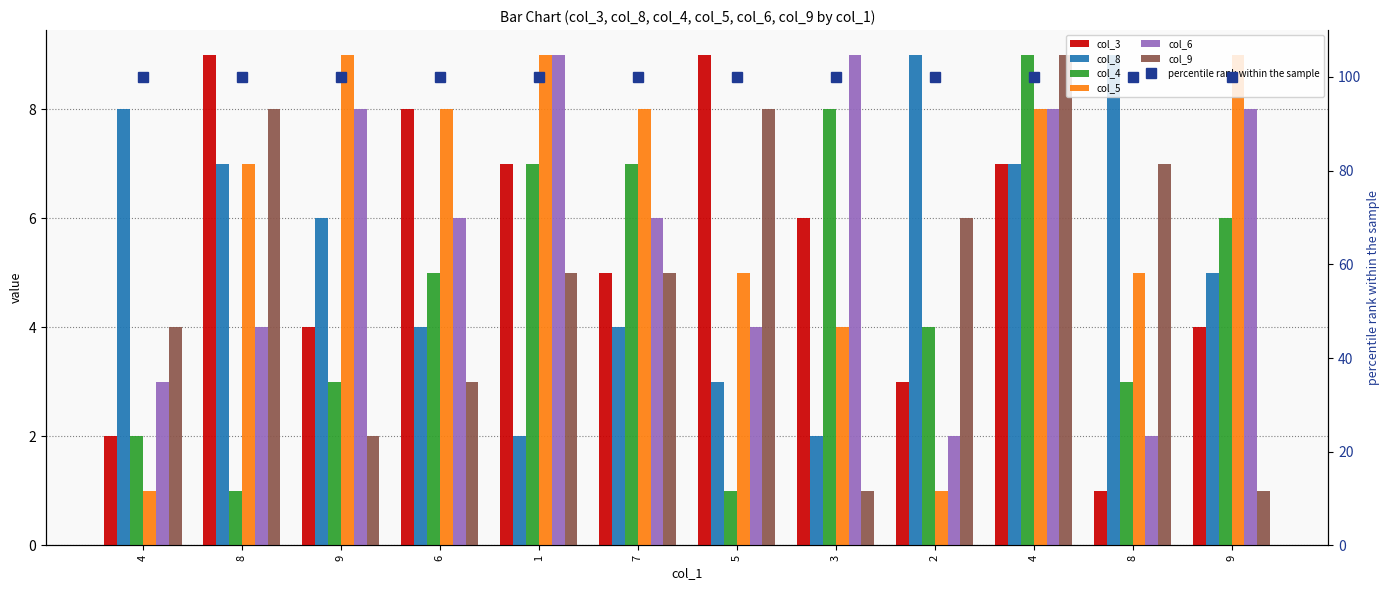

Which series has the largest range (max minus min)?

col_3